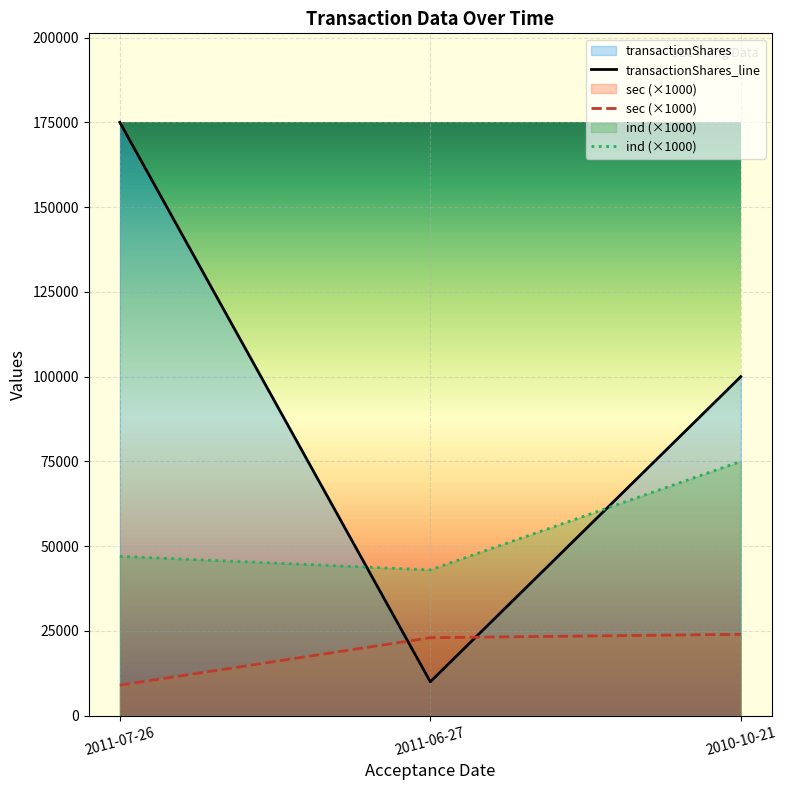

What is the value of the sec point at the 3rd from the left?

24000